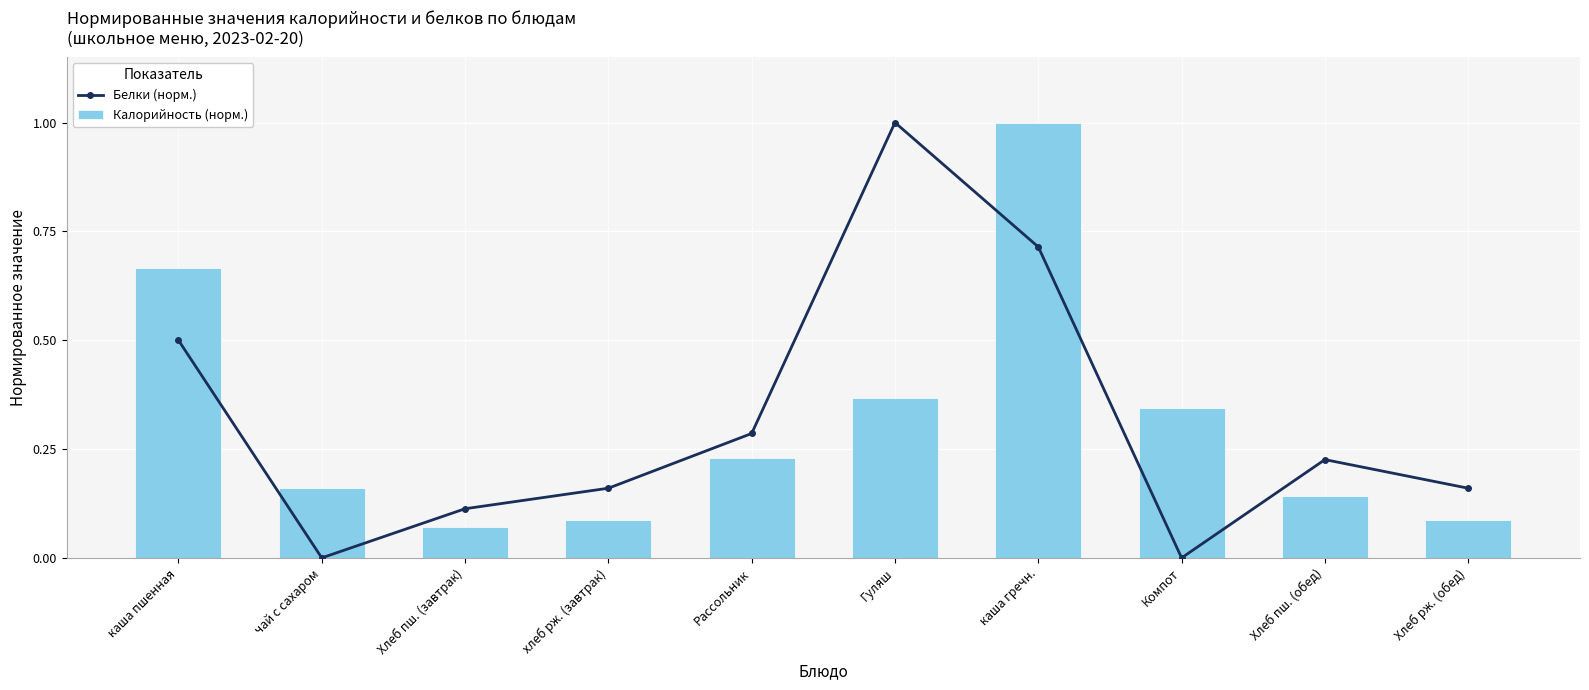

Reading right to left, list all the values displayed in this chart.

Белки (норм.): 0.2	0.2	0.0	0.7	1.0	0.3	0.2	0.1	0.0	0.5
Калорийность (норм.): 0.1	0.1	0.3	1.0	0.4	0.2	0.1	0.1	0.2	0.7